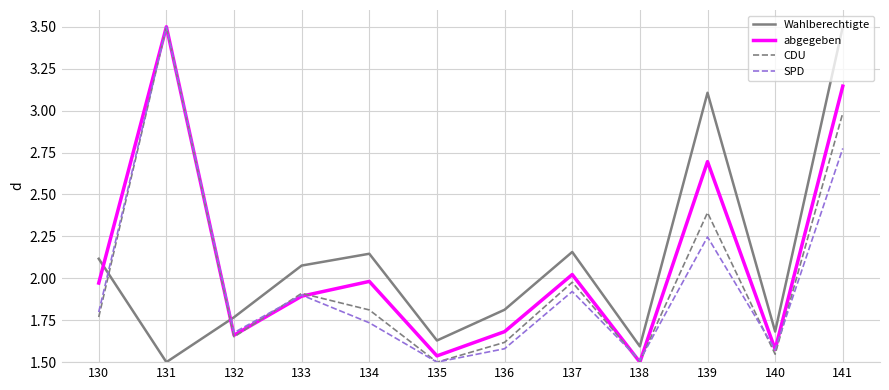

Where do SPD and Wahlberechtigte first cross each other?

130 and 131